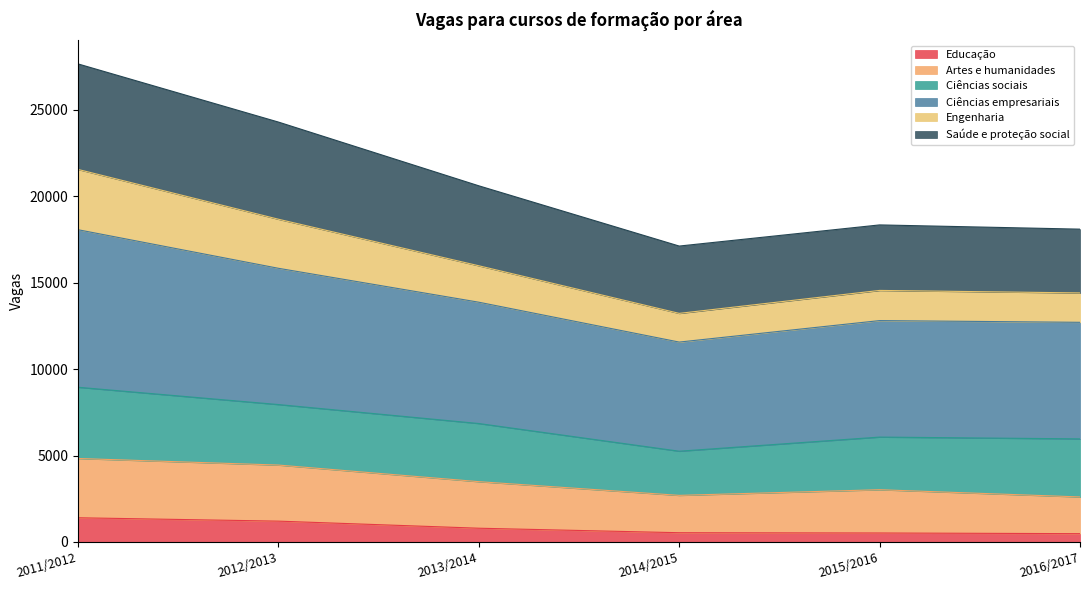

What is the maximum value shown in the chart?

27652